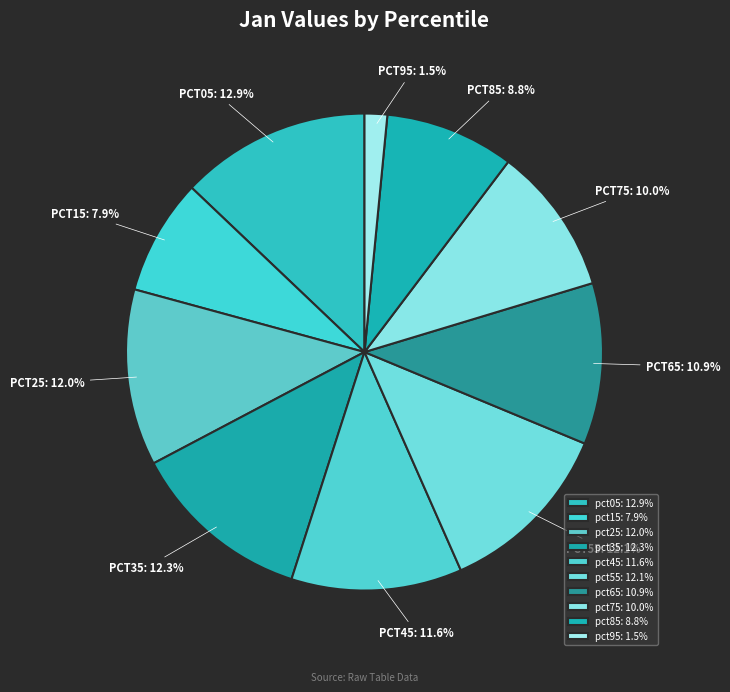

Count the number of slices in the pie.

10